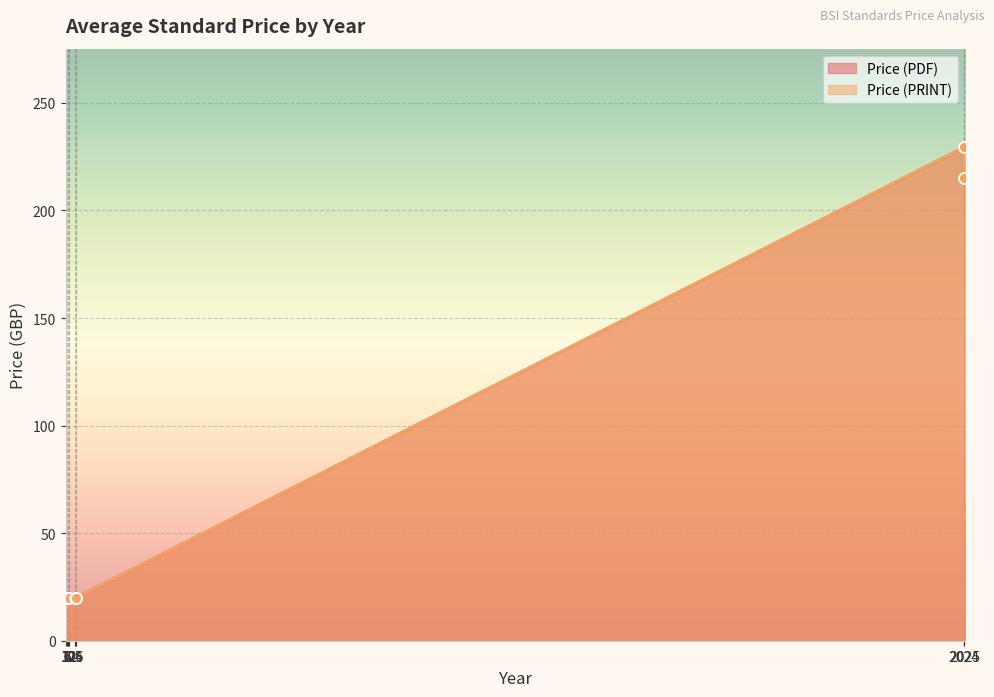

What are all the series names shown in the legend?

Price (PDF), Price (PRINT)